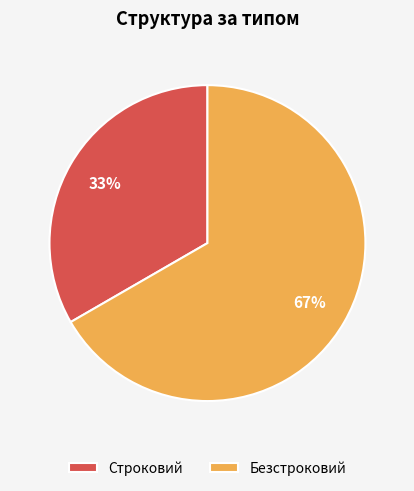

To the nearest percent, what is the average slice percentage?

50%